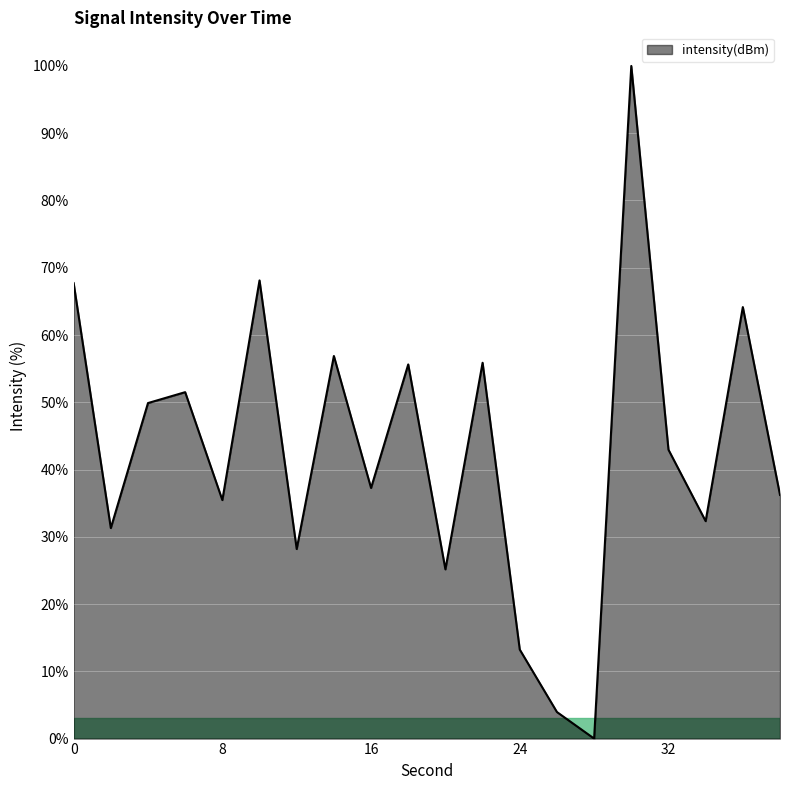

Does the chart display data point markers on the line(s)?

No